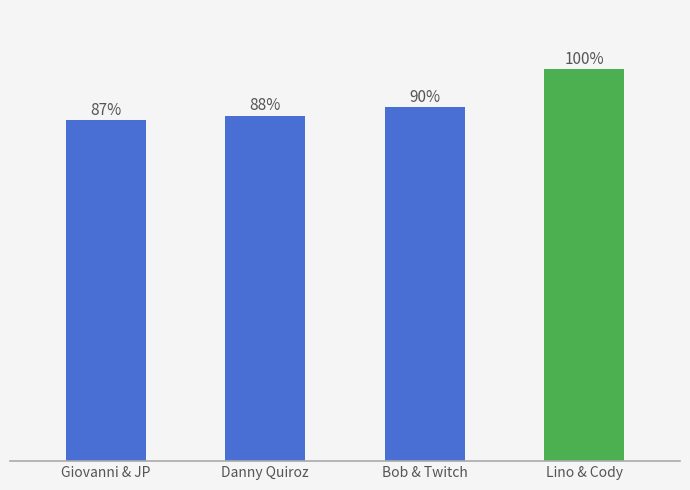

List the labels in order of value, largest first.

Lino & Cody, Bob & Twitch, Danny Quiroz, Giovanni & JP